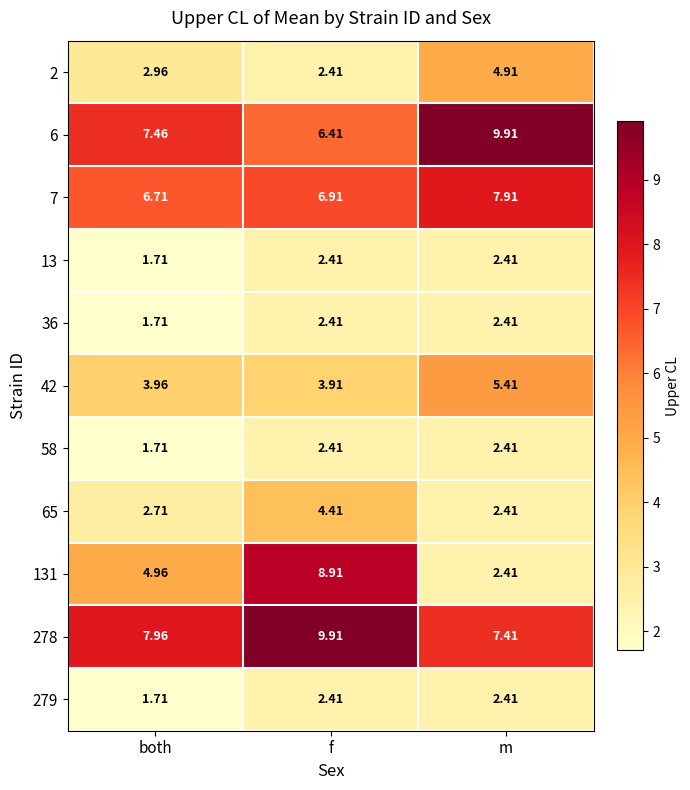

At which label does 58 first exceed 2?

f